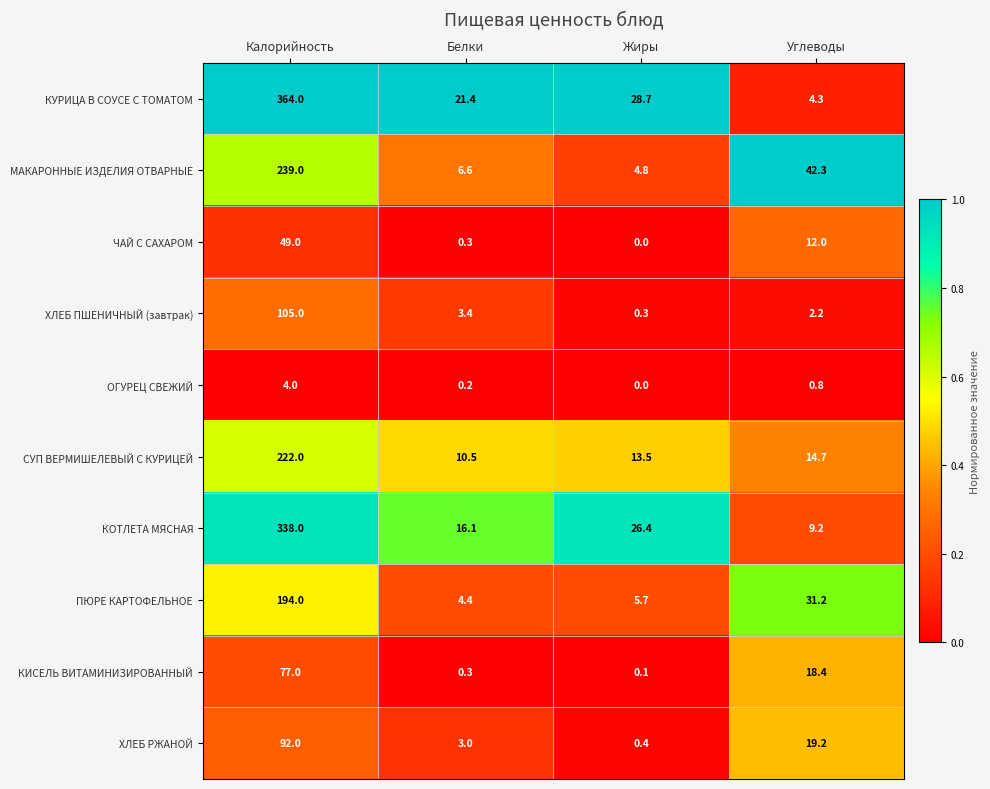

Which category has the lowest value across all series?

Жиры